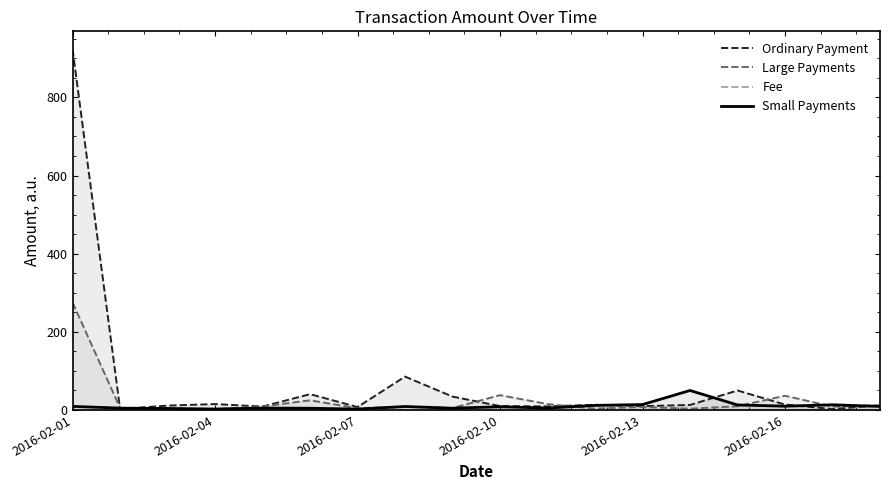

The value of Large Payments at 7 is 2.8. True or false?

False